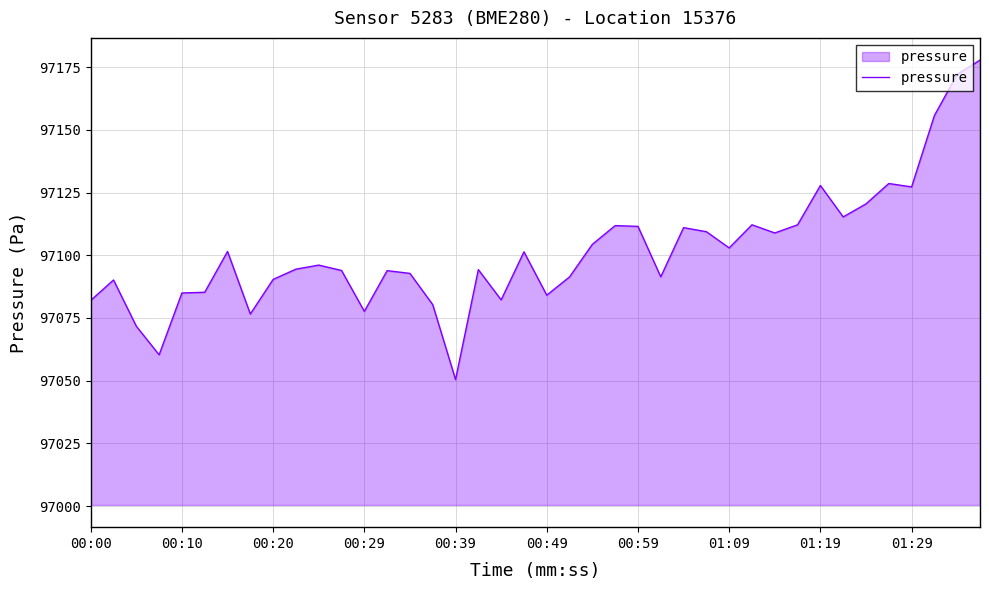

What is the smallest value displayed?

97050.4